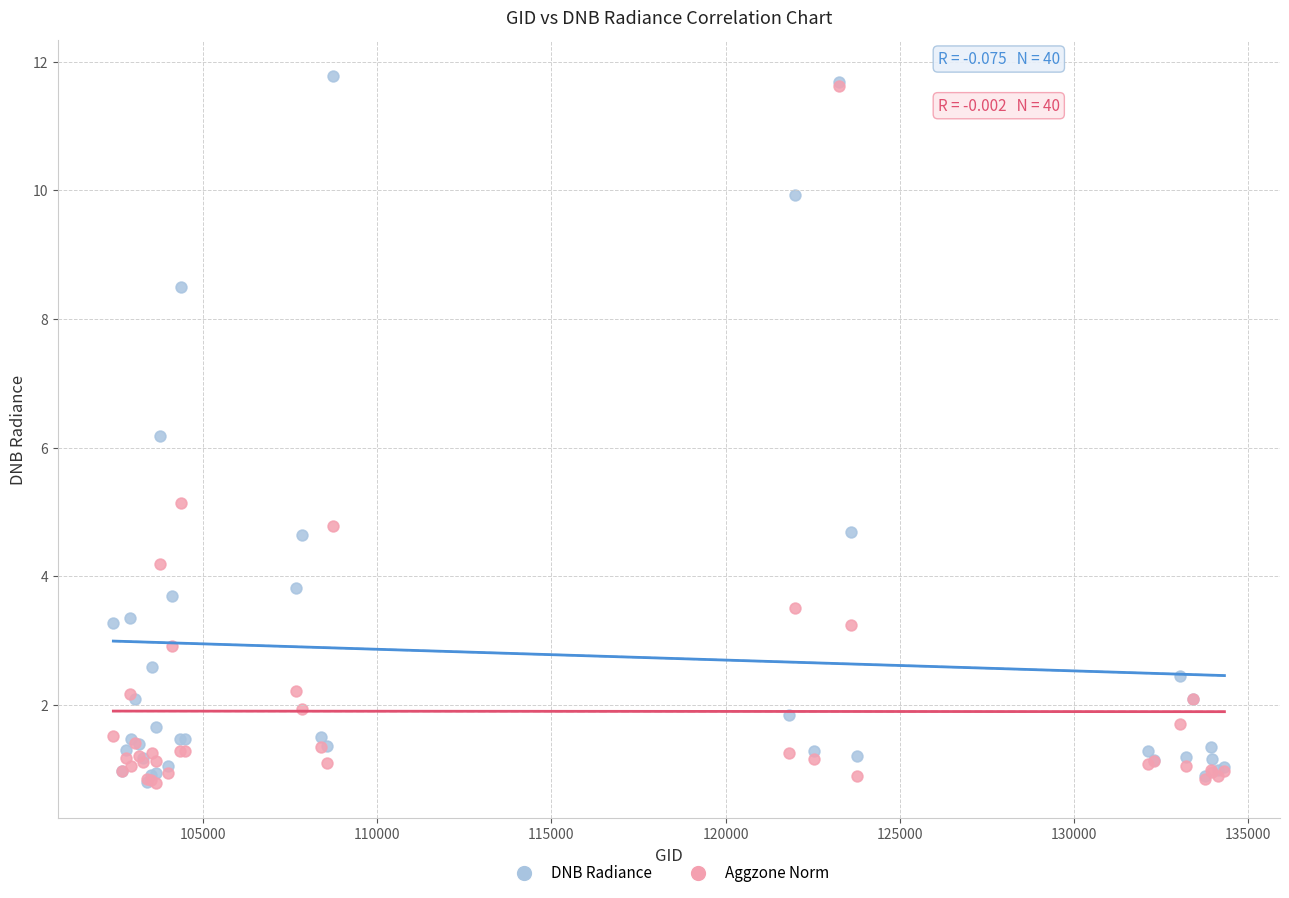

Across all series, what Y value is closest to 6?

6.2